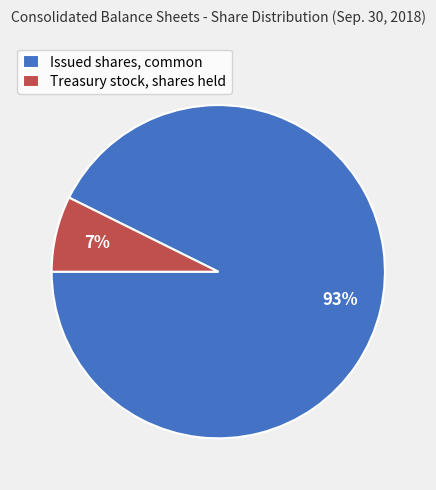

The Treasury stock, shares held slice represents 13% of the pie. True or false?

False